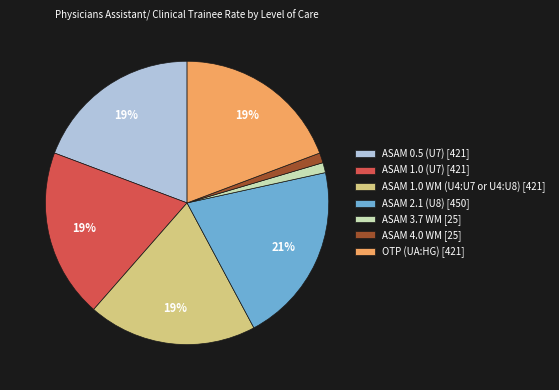

To the nearest percent, what is the combined percentage of ASAM 2.1 (U8) and ASAM 4.0 WM?

22%